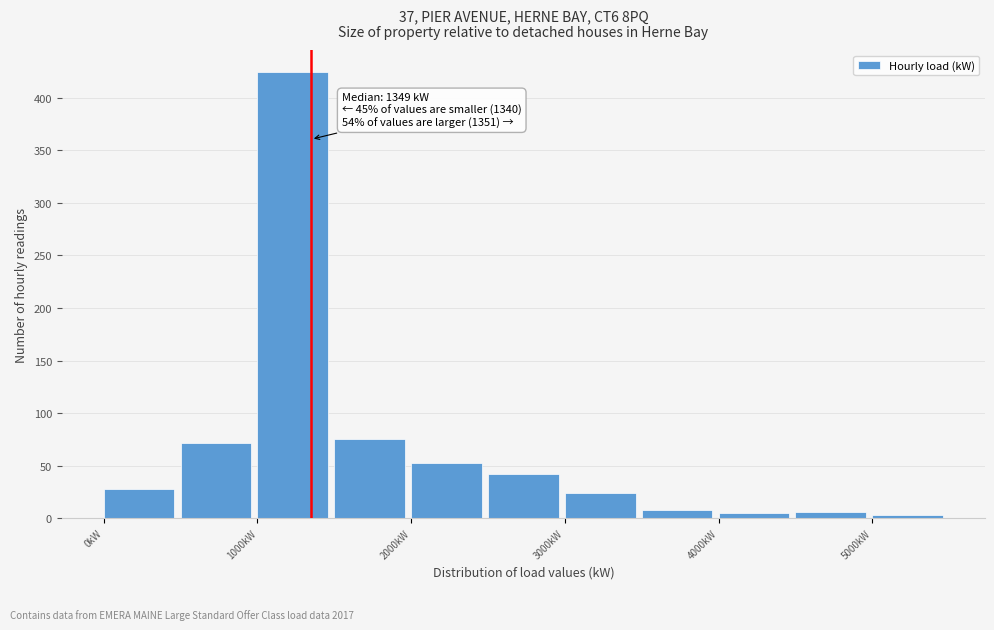

Over which range of the x-axis is the bar tallest?

1000 to 1500